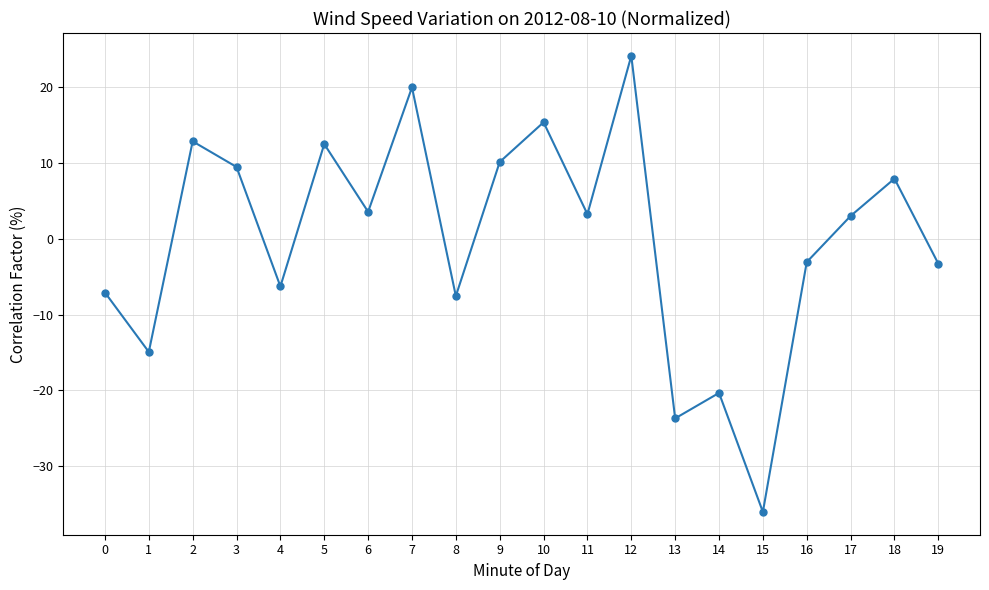

True or false: the data has more than 2 interior local peaks.

True